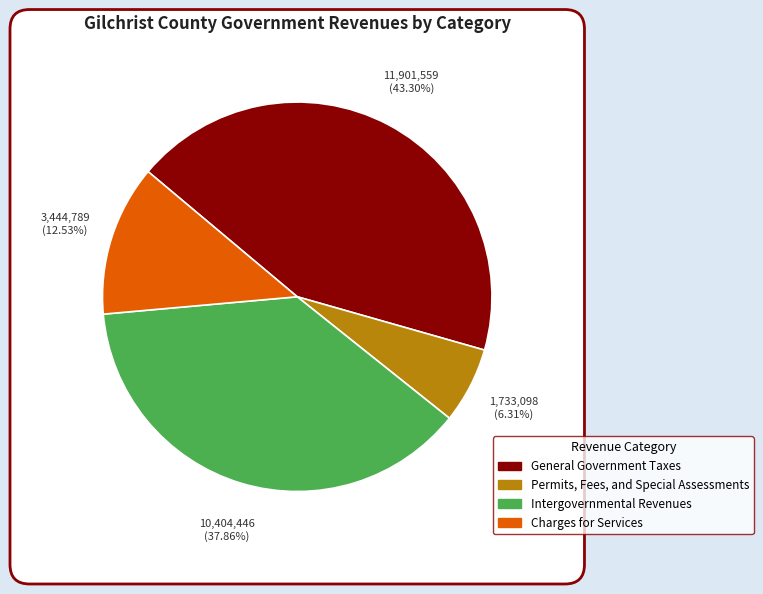

Count the number of slices in the pie.

4